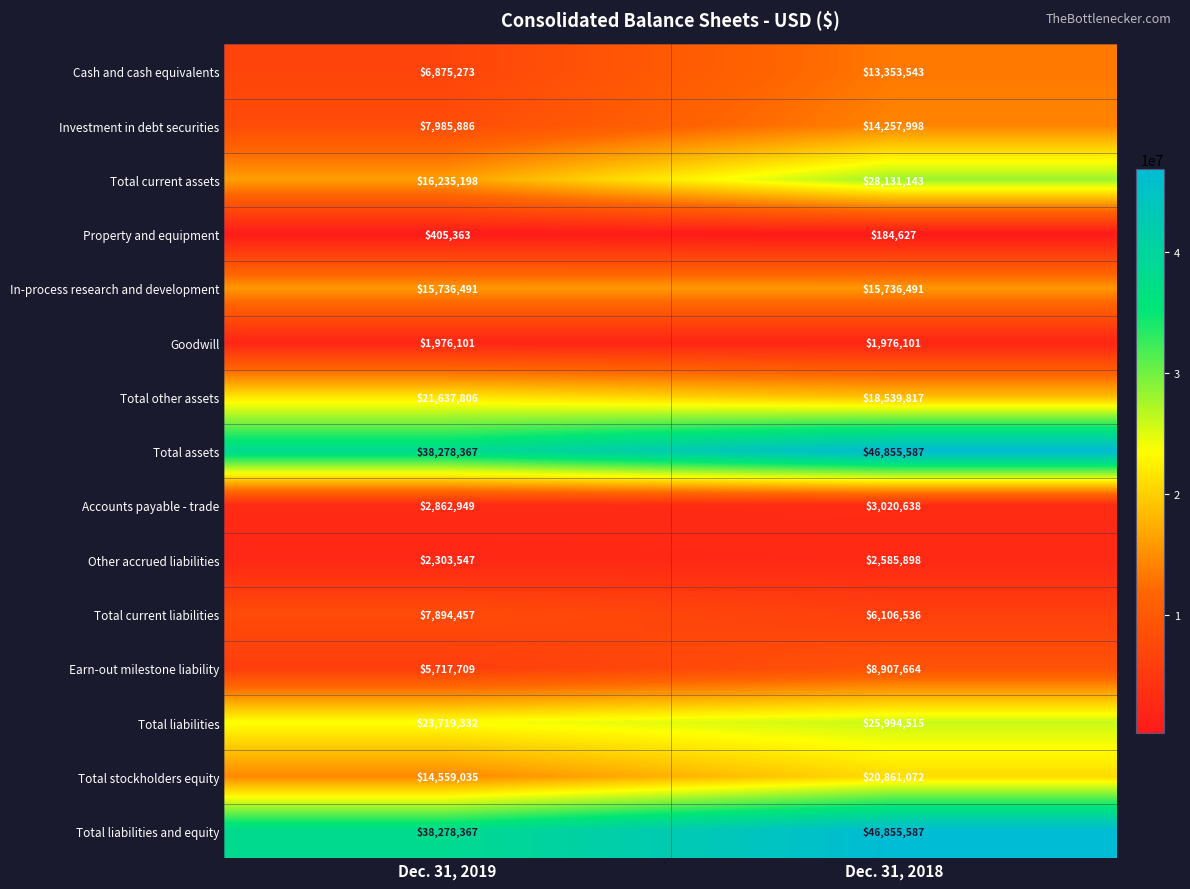

The value of Accounts payable - trade at Dec. 31, 2018 is 3020638. True or false?

True